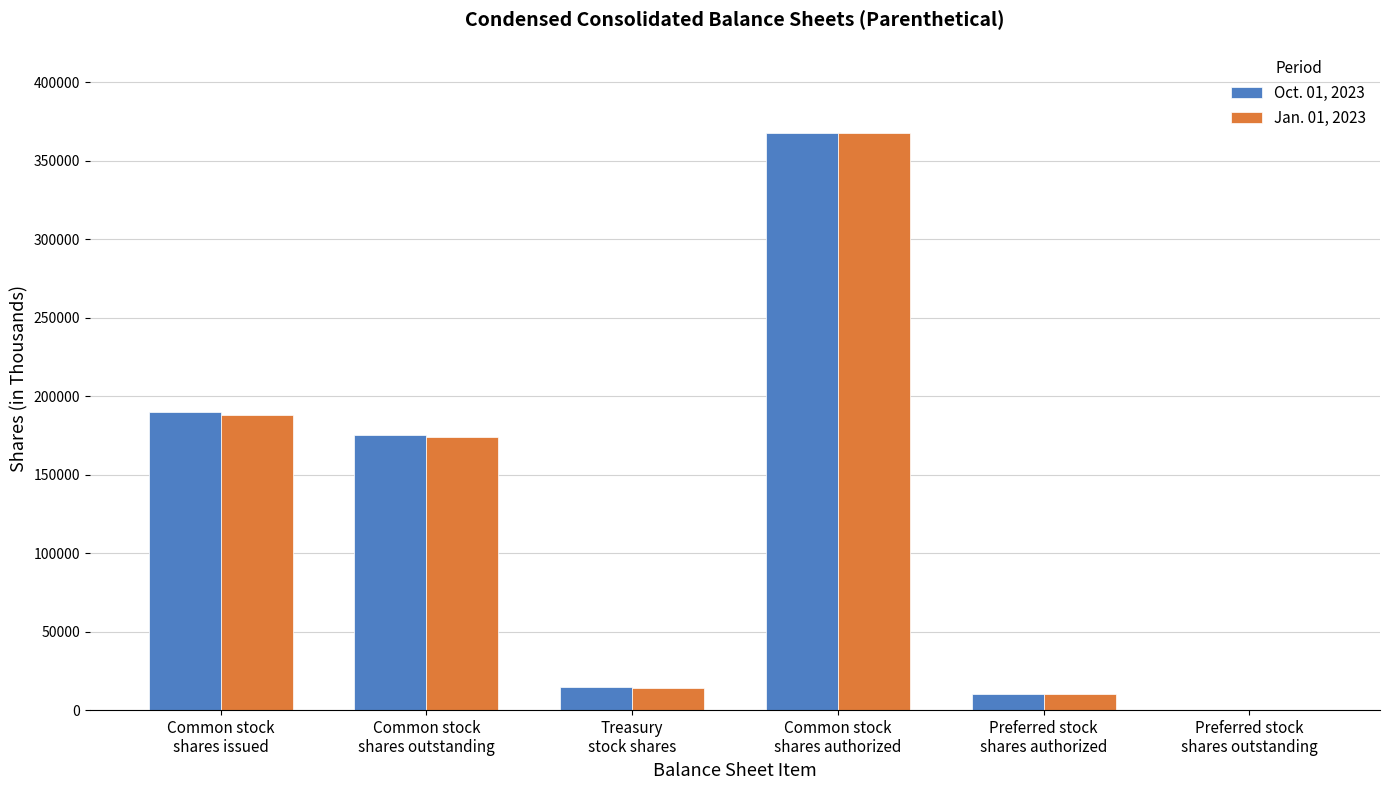

Count the number of categories in the chart.

6